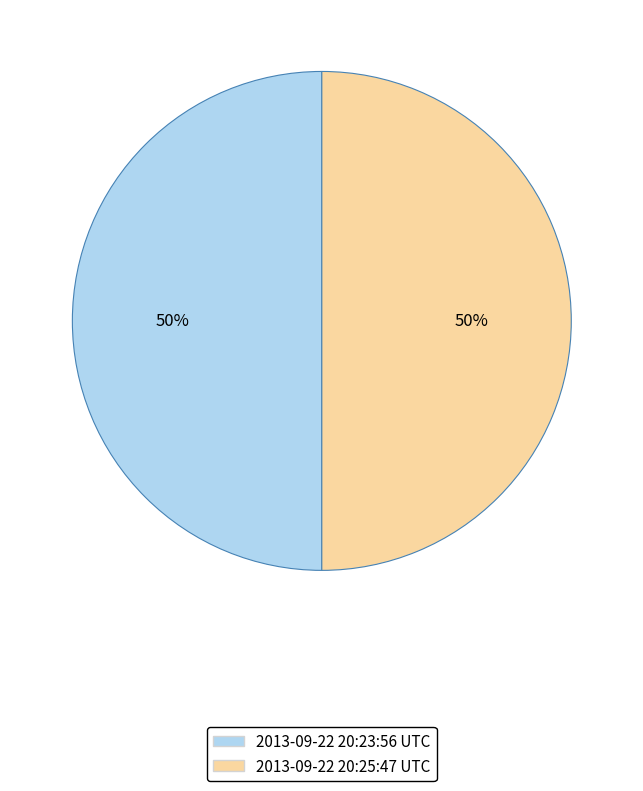

The 2013-09-22 20:25:47 UTC slice represents 63% of the pie. True or false?

False